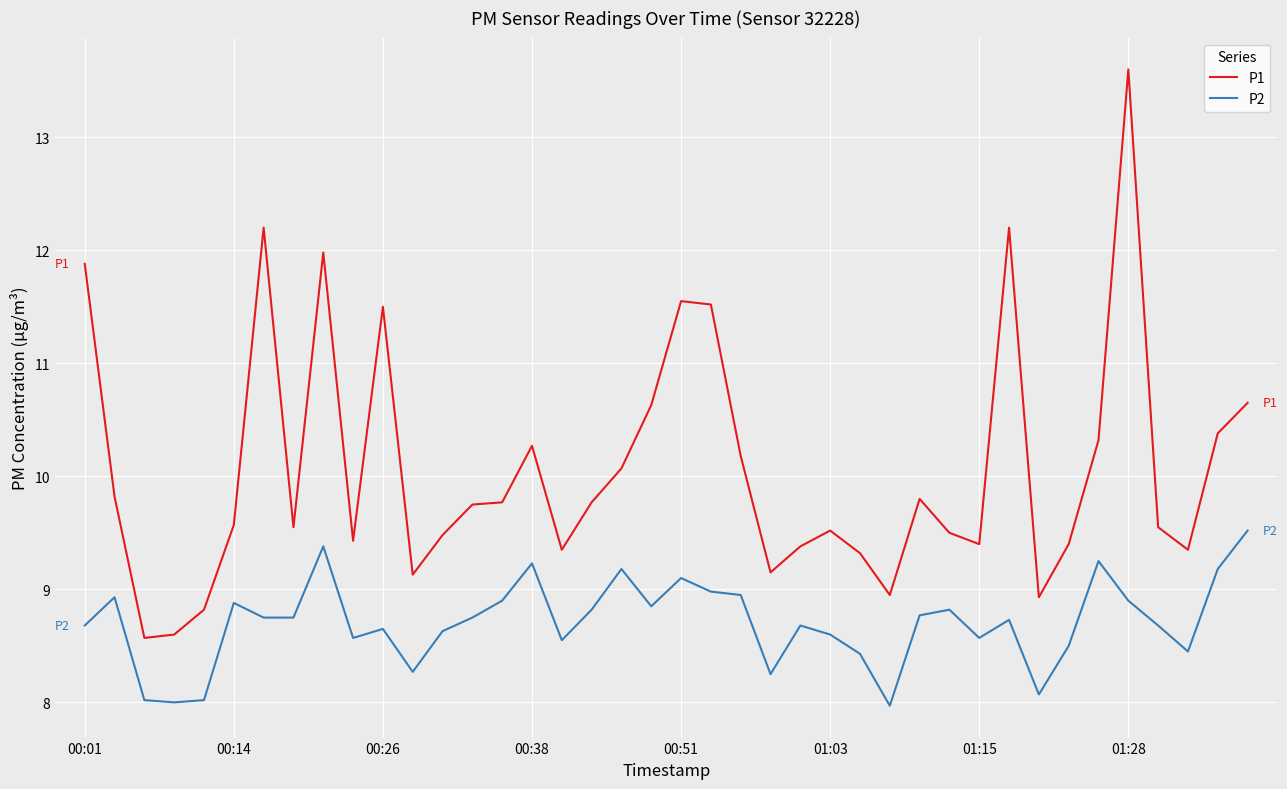

Which series has the widest spread of values?

P1